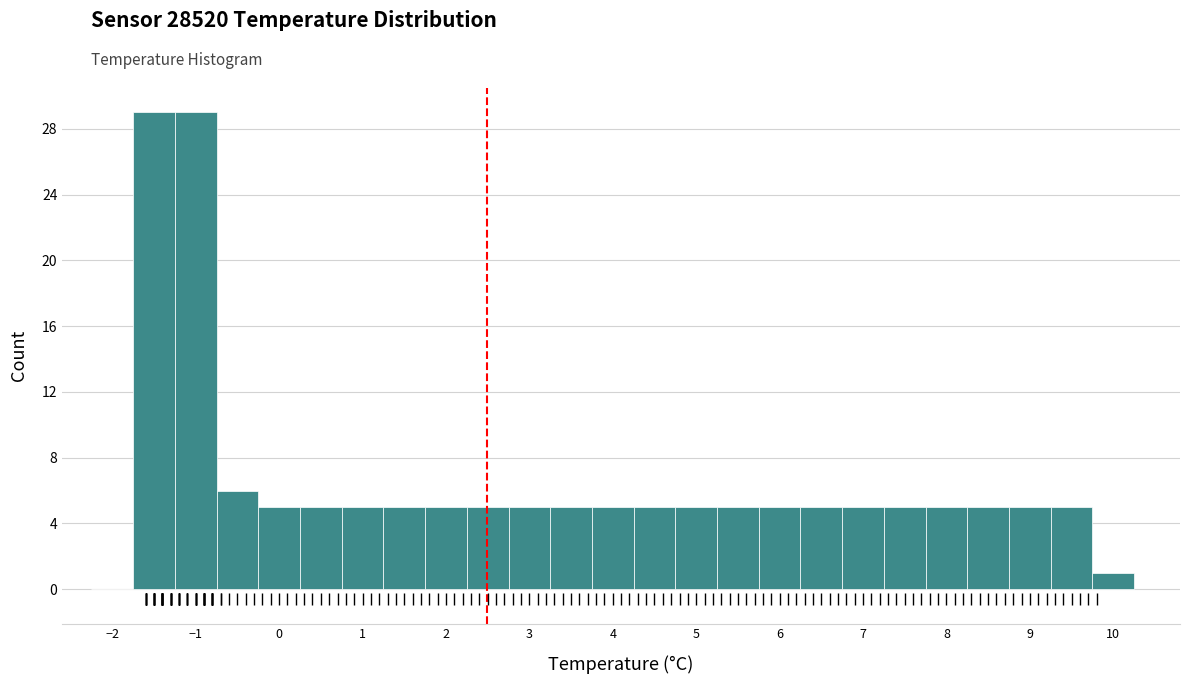

How tall is the bar that spans 3.75 to 4.25 on the x-axis? Neither the bar edges nor the heights are printed on the chart, so give them approximately, as read against the axes.

5